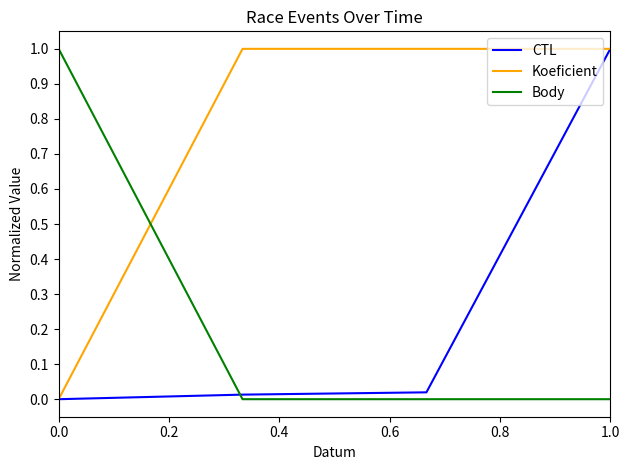

What is the maximum value for Koeficient?

1.0